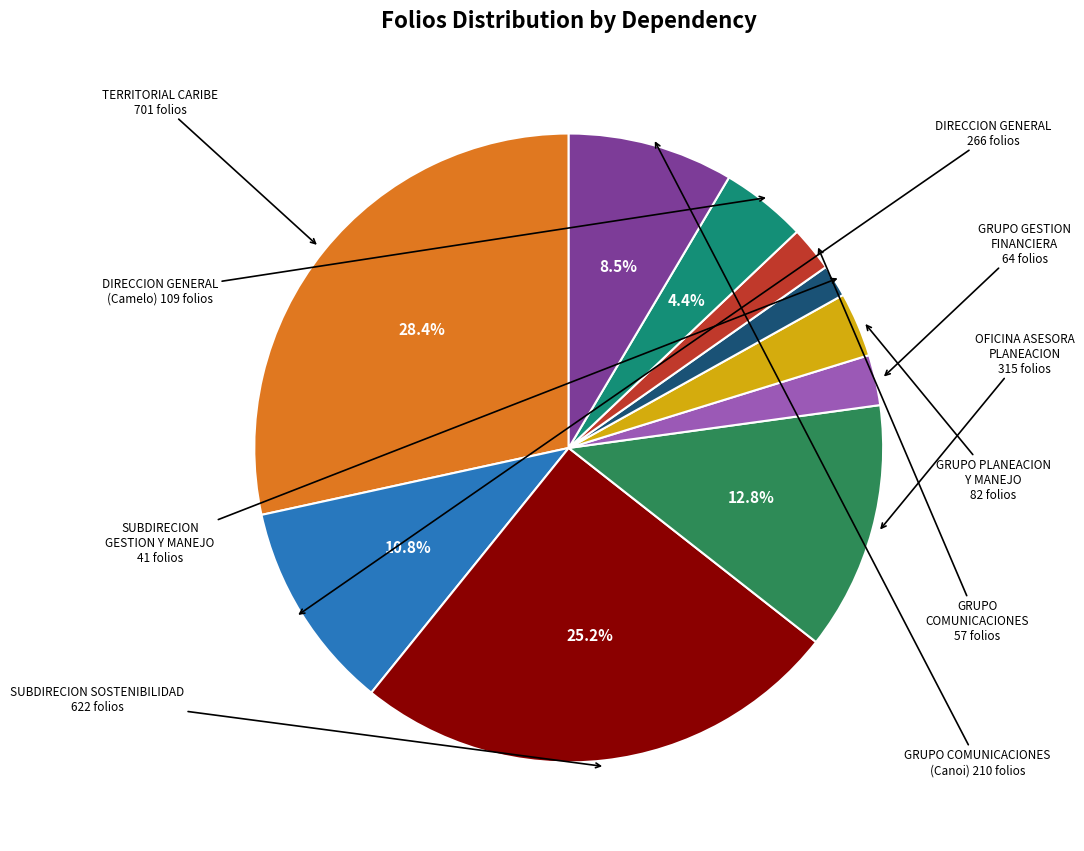

Does any single category account for the majority?

No